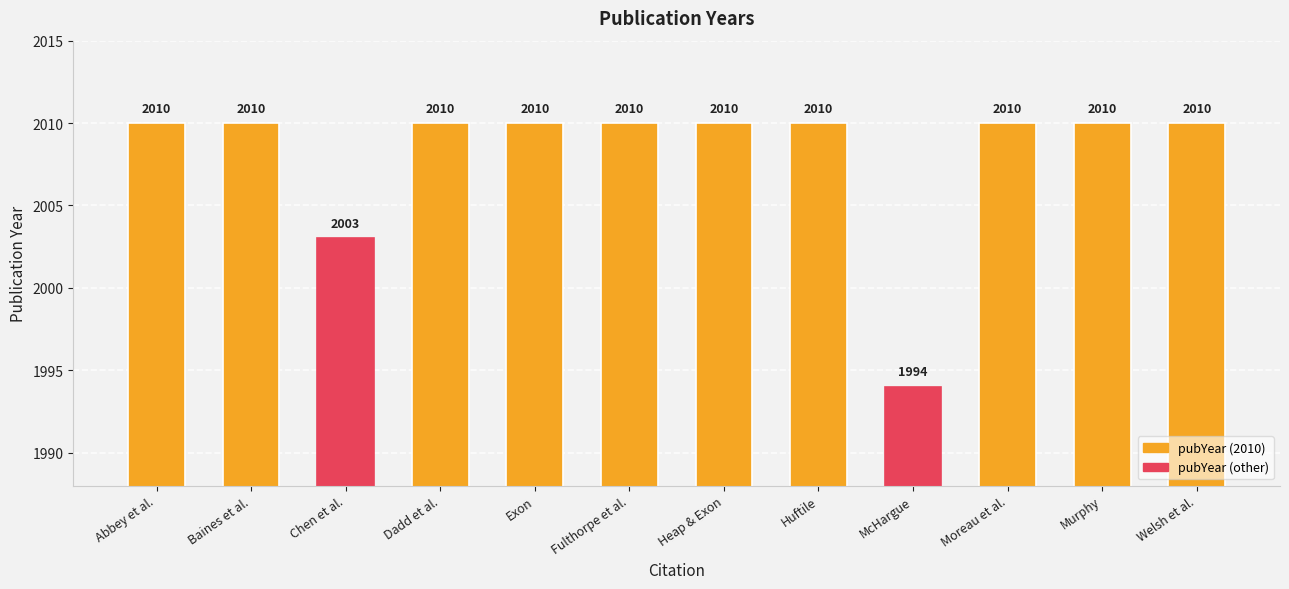

At which label is the value closest to 2002?

Chen et al.